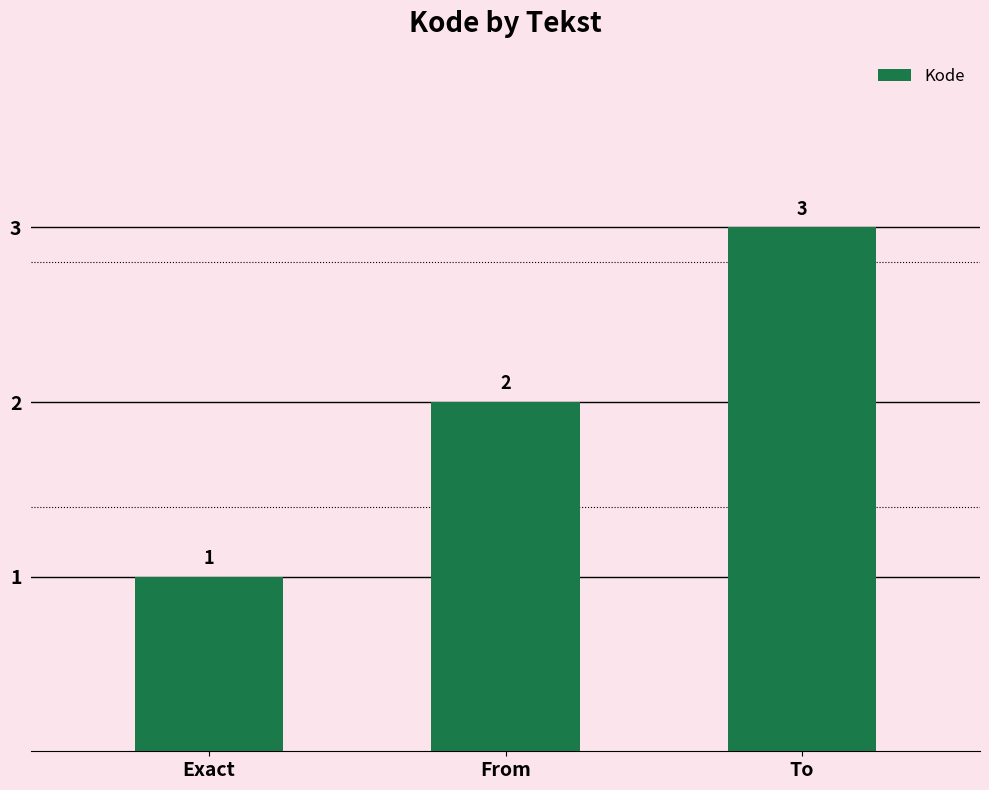

How many bars are there in total?

3